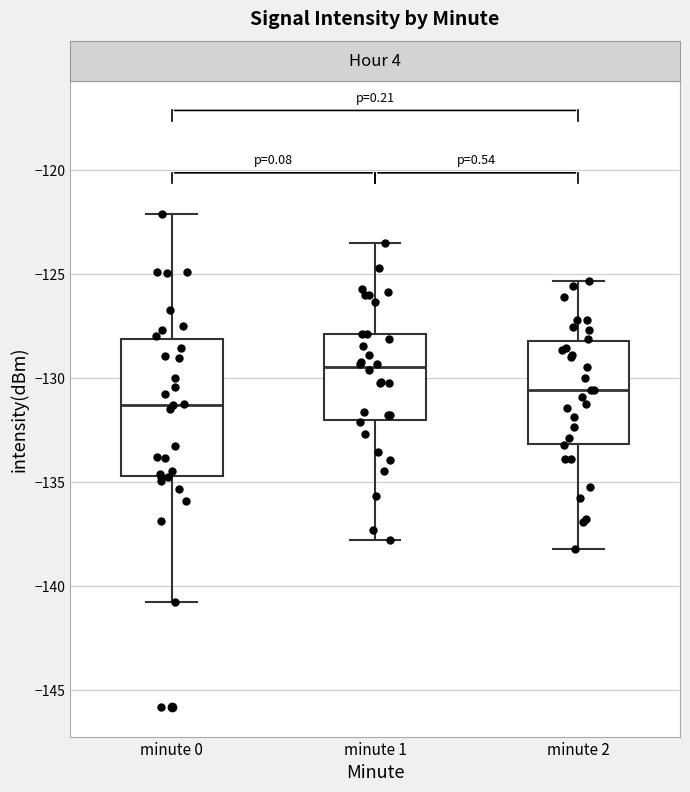

Where does the median line of the box for minute 0 sit on the y-axis? The values are not printed on the chart, so give them approximately, as read against the axis.

-131.5